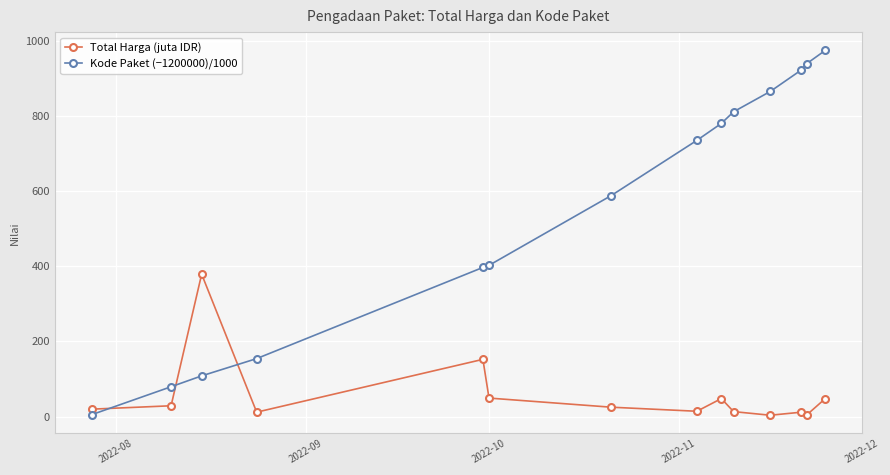

Which series has the largest total across all categories?

Kode Paket (−1200000)/1000